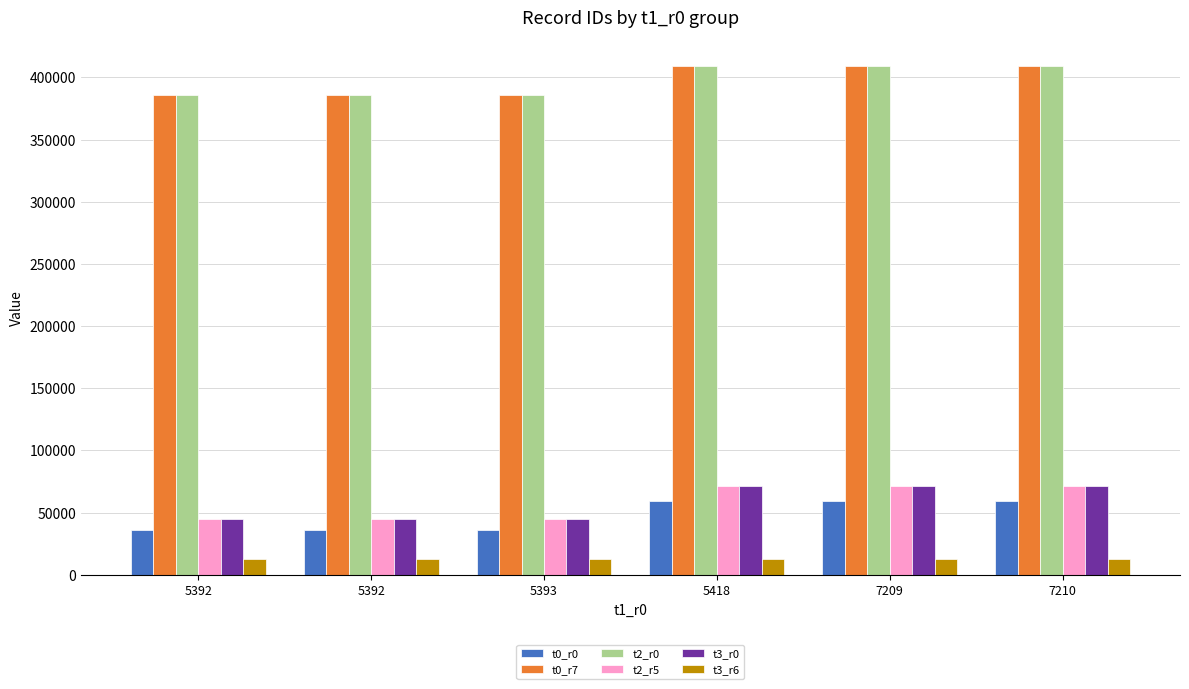

At which category is the sum across all series the highest?

7210